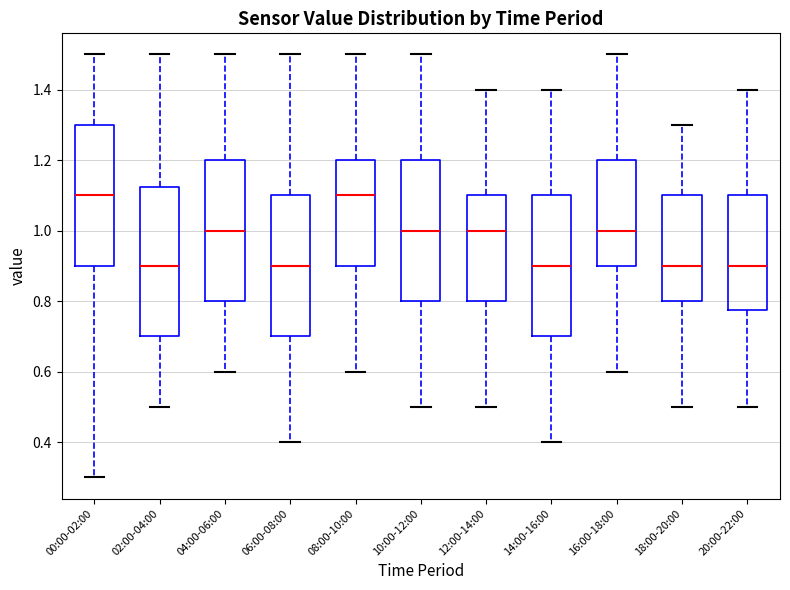

Where does the median line of the box for 18:00-20:00 sit on the y-axis? The values are not printed on the chart, so give them approximately, as read against the axis.

0.90